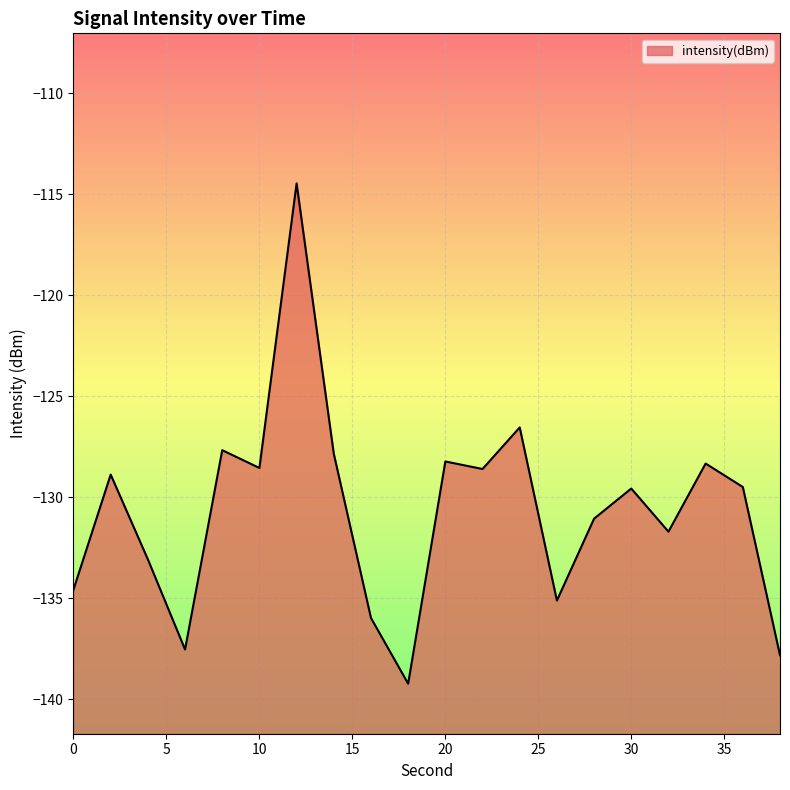

What is the value of the 18th point from the left?

-128.3